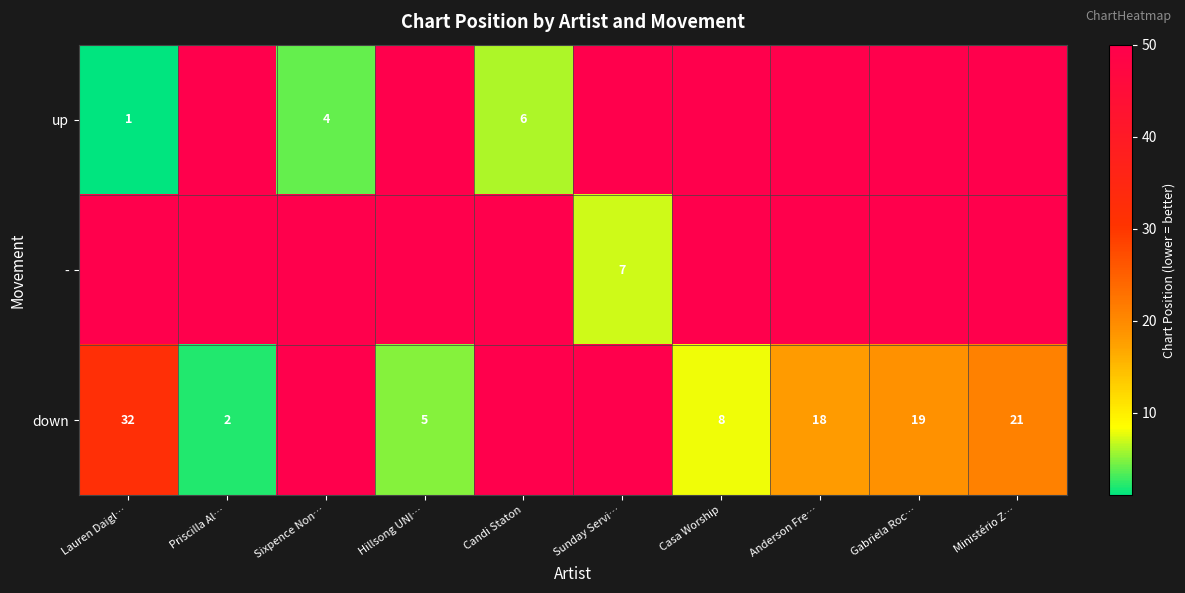

True or false: down has a value of 7 at Gabriela Roc….

False